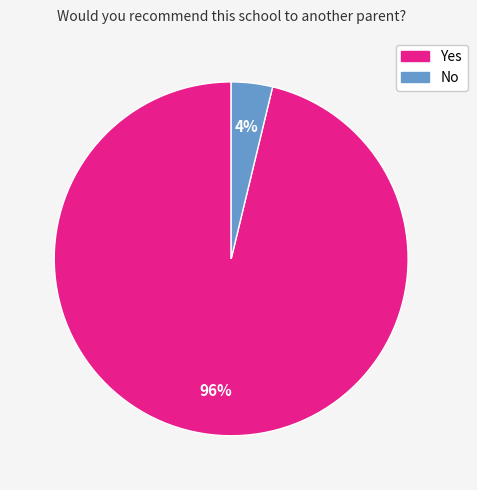

Which category has the biggest portion of the pie?

Yes